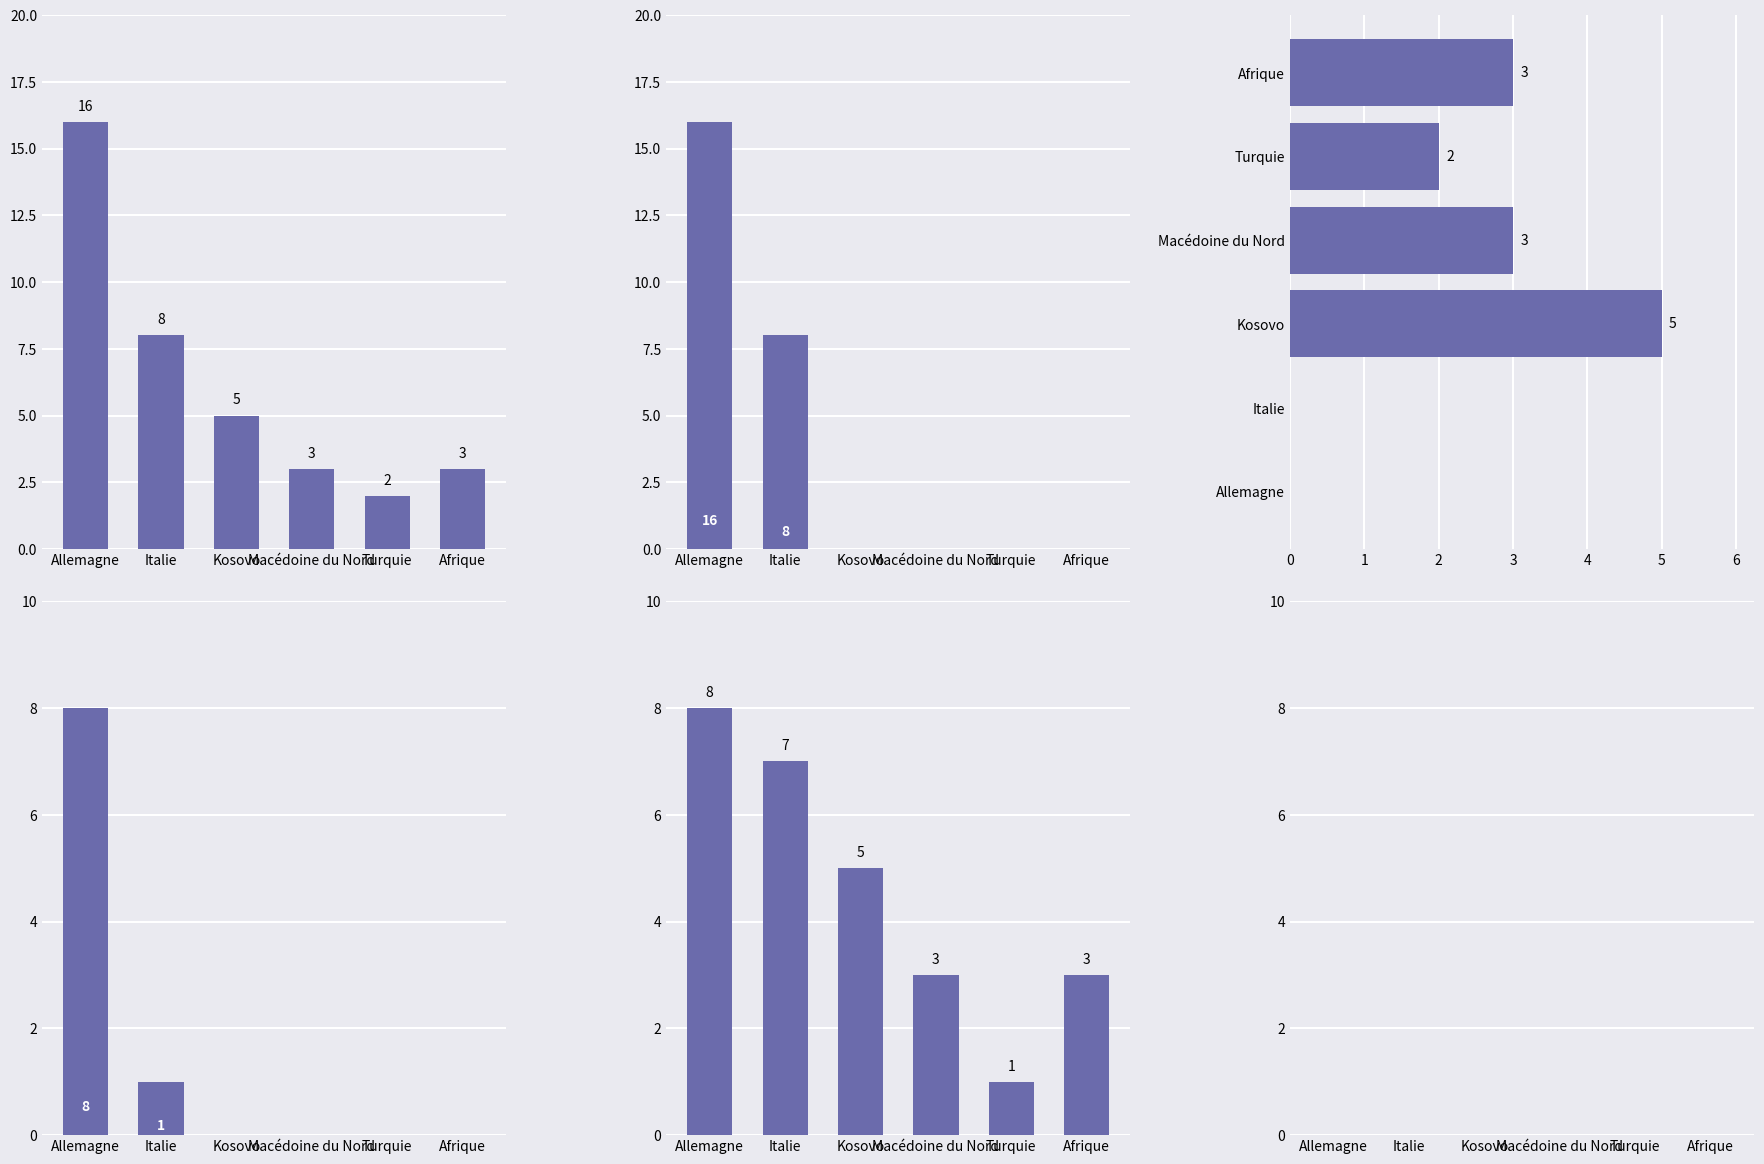

Which series changed the most between Allemagne and Italie?

Total acquisition